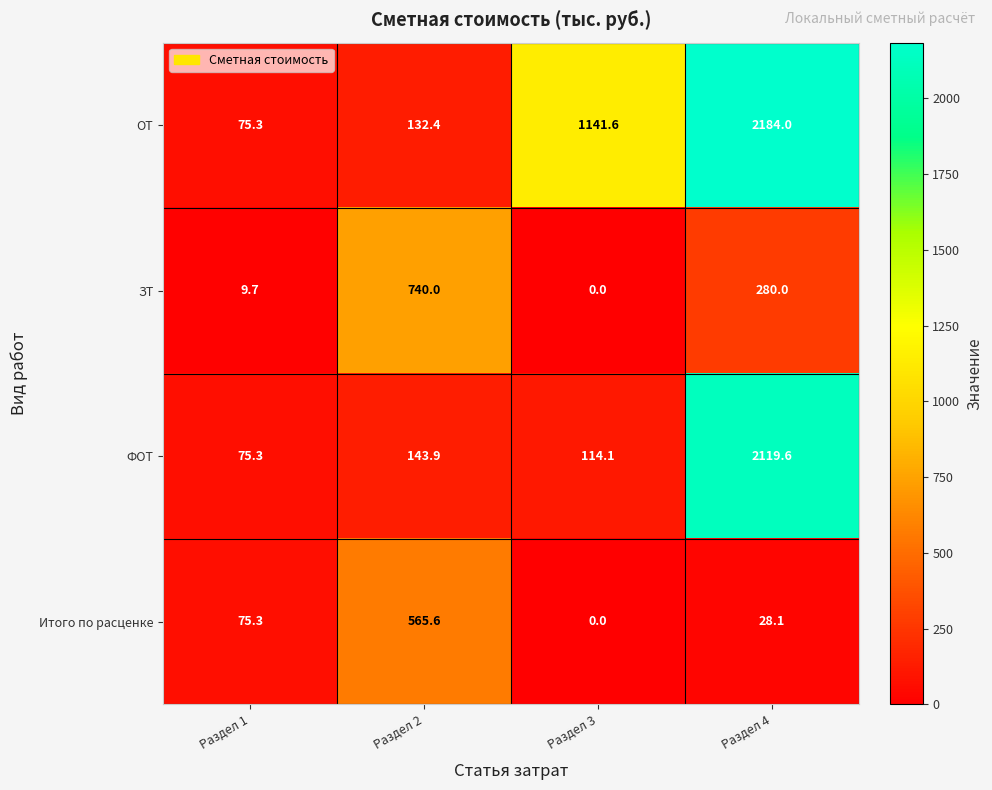

What is the total value across all series at Раздел 4?

4611.7